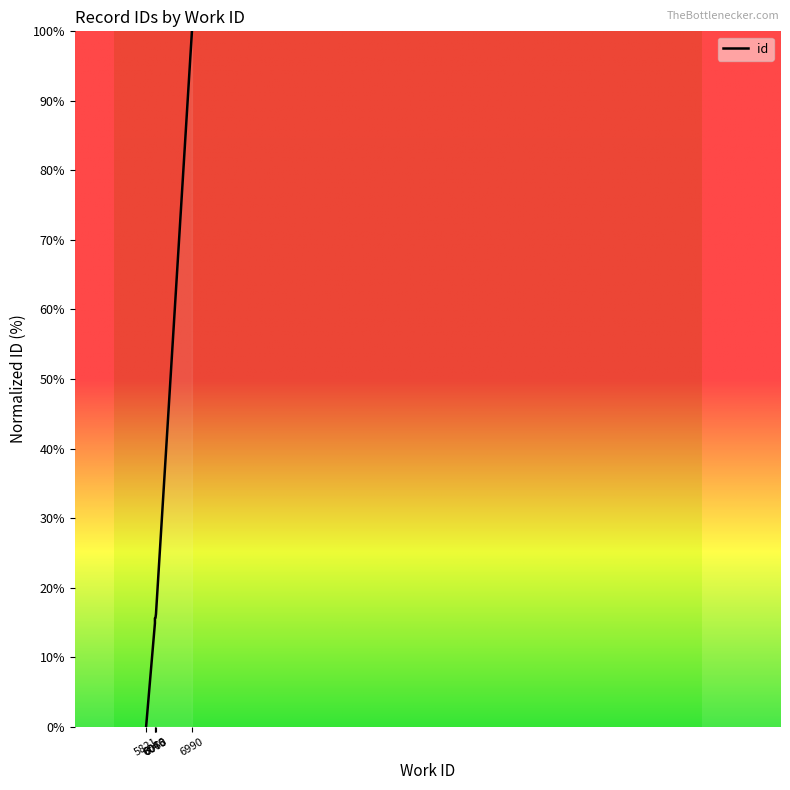

What is the difference between the values at 6990 and 6060?

84.4